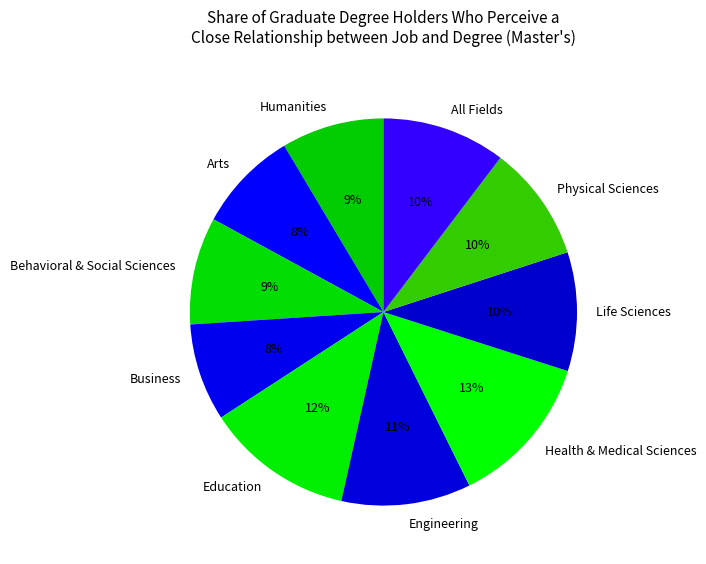

How many slices are in this pie chart?

10